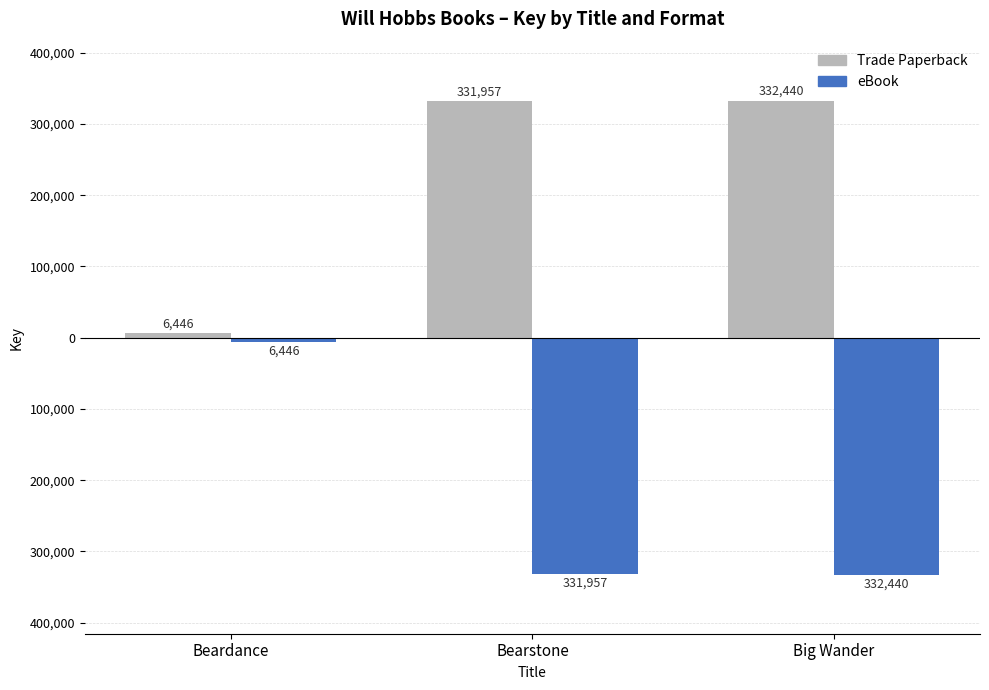

Does the chart contain stacked bars?

No